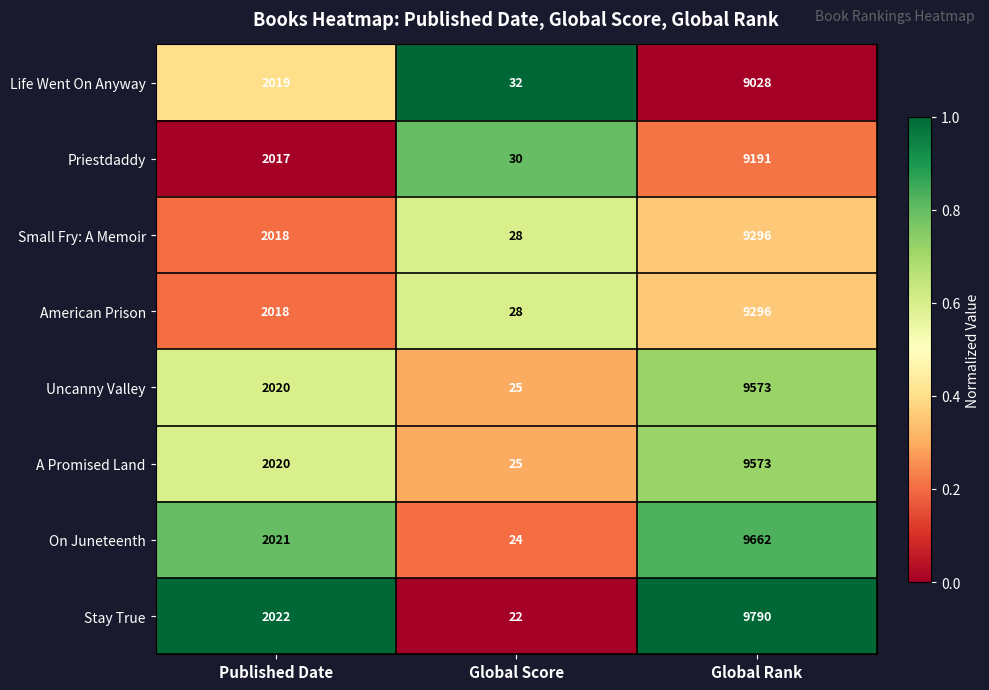

What is the sum of the American Prison values at Published Date and Global Score?

2046